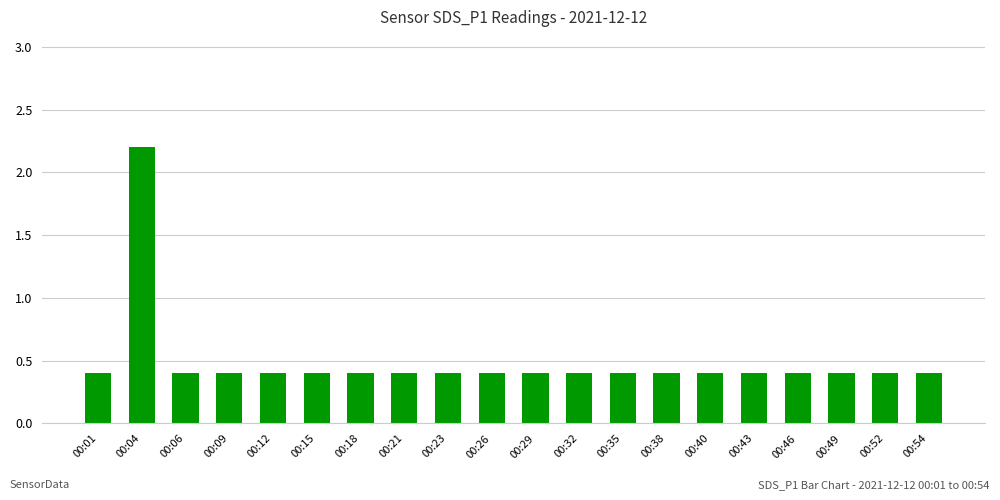

What is the sum of all values?

9.8